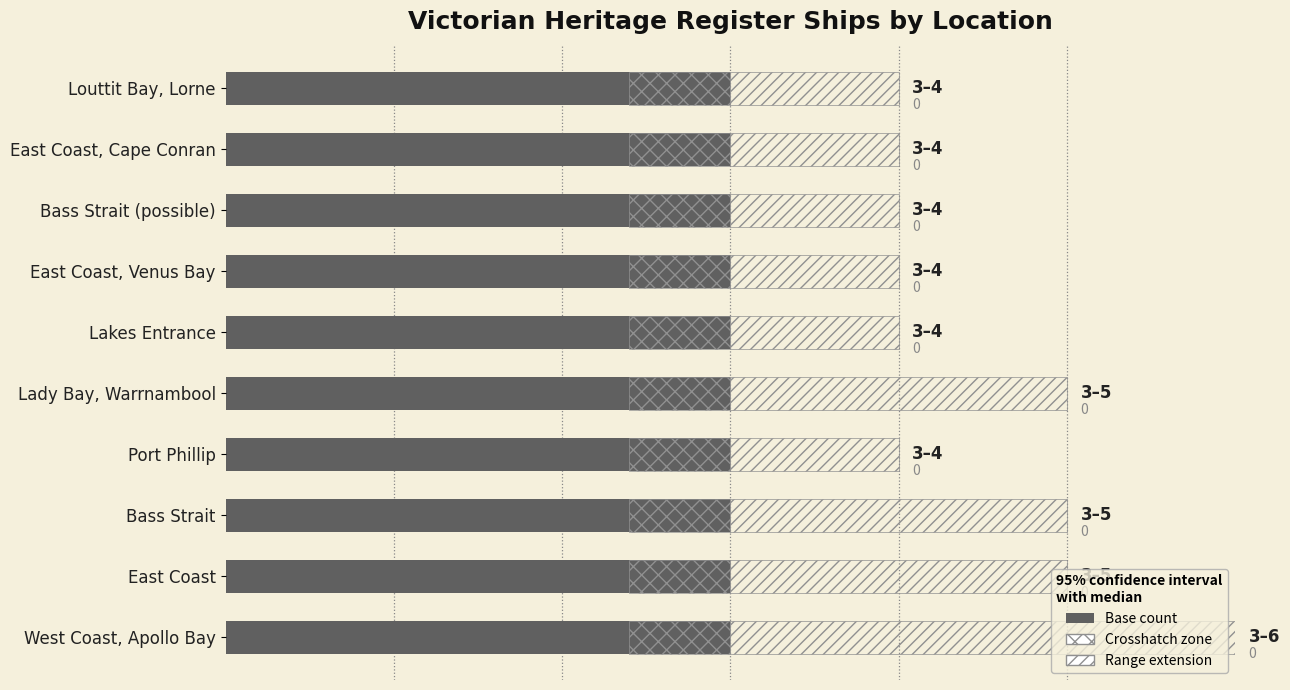

How many groups of bars are there?

10